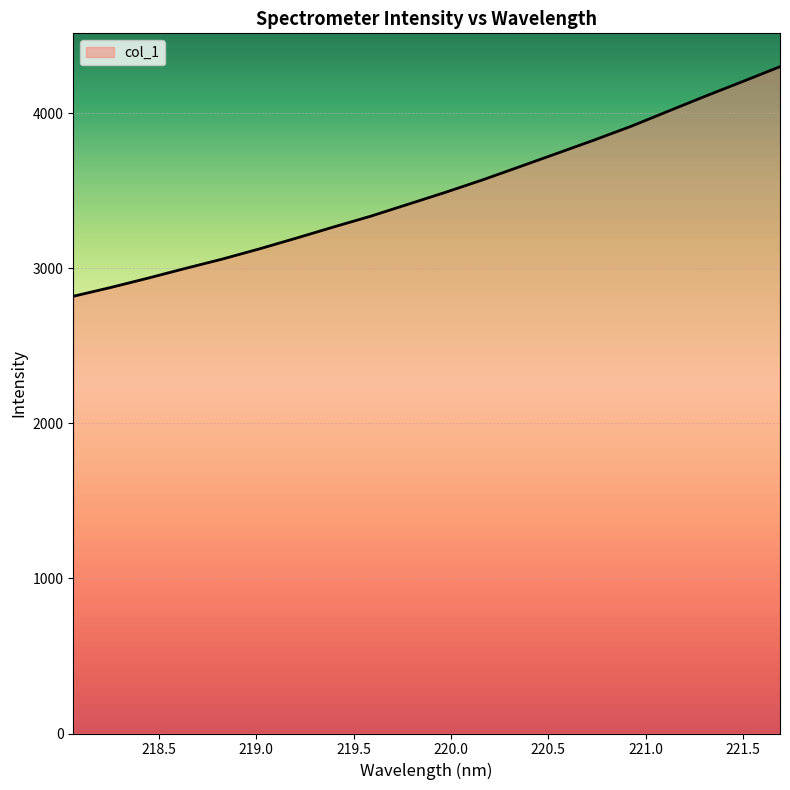

What is the maximum value shown in the chart?

4301.2